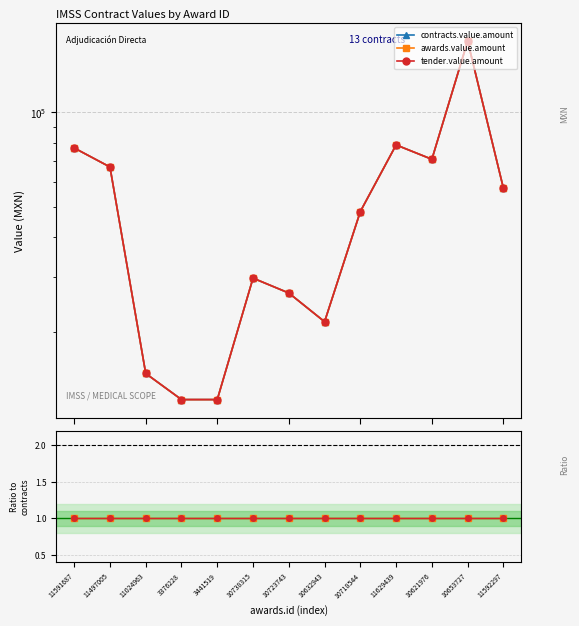

How many data points in contracts.value.amount are above 48324?

7